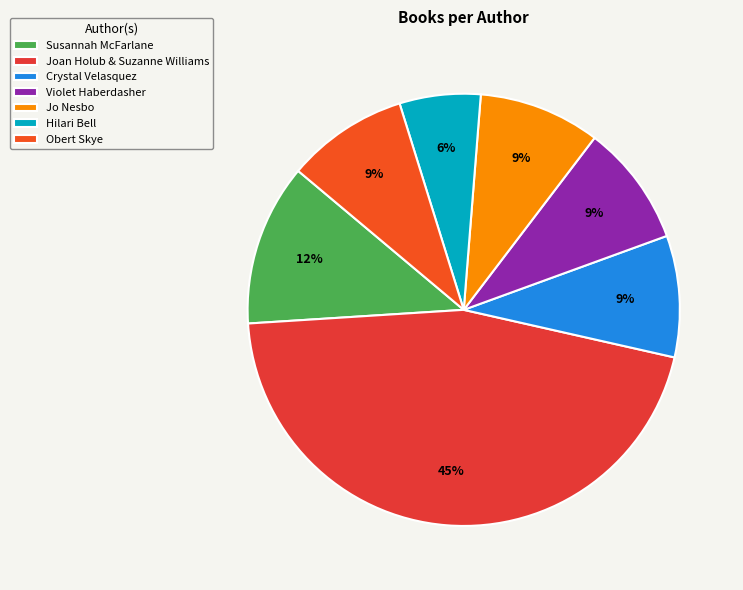

To the nearest percent, what is the average slice percentage?

14%